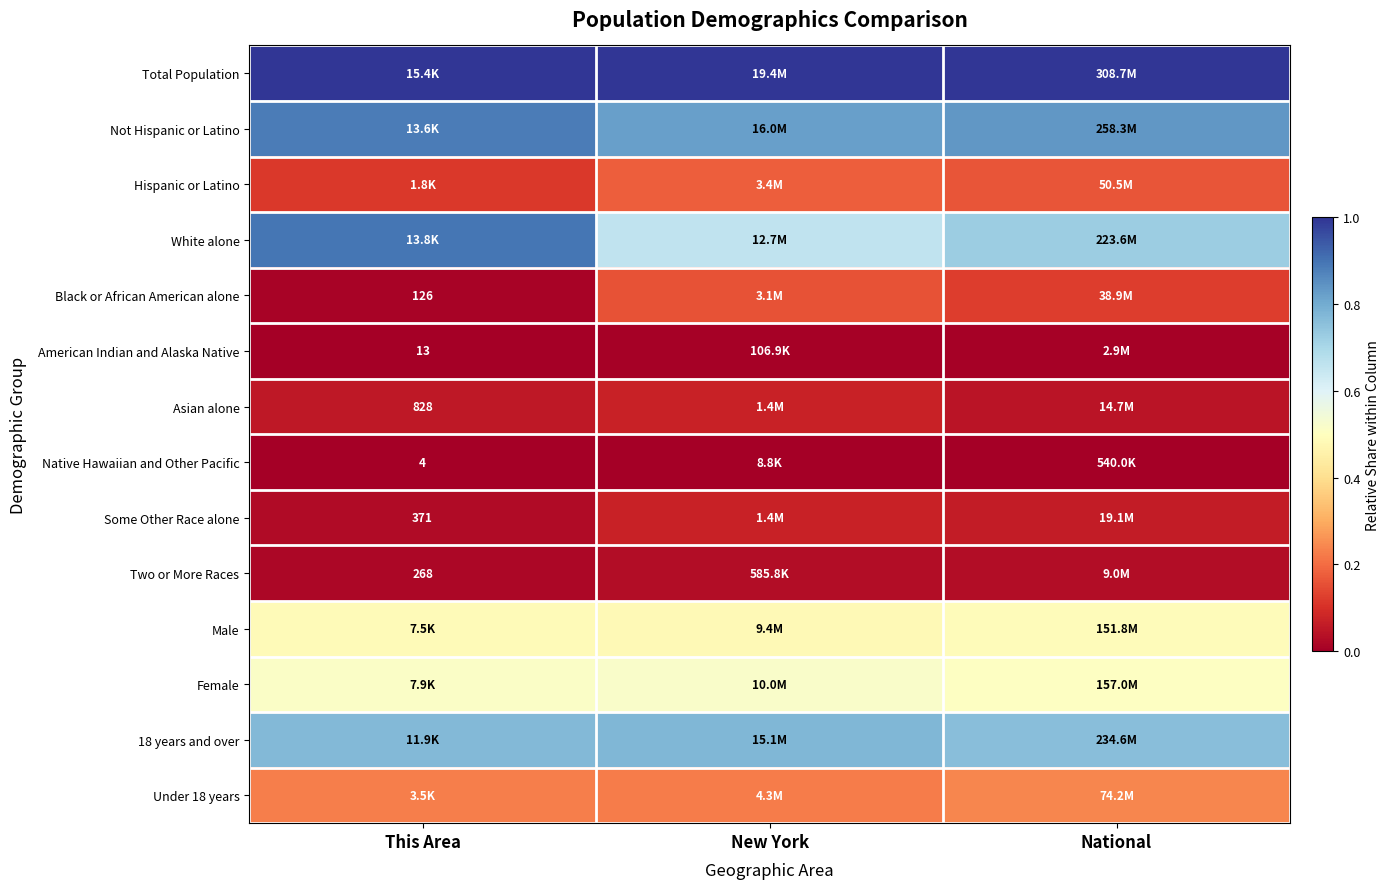

Is the value of Some Other Race alone at This Area greater than the value of Asian alone at This Area?

No